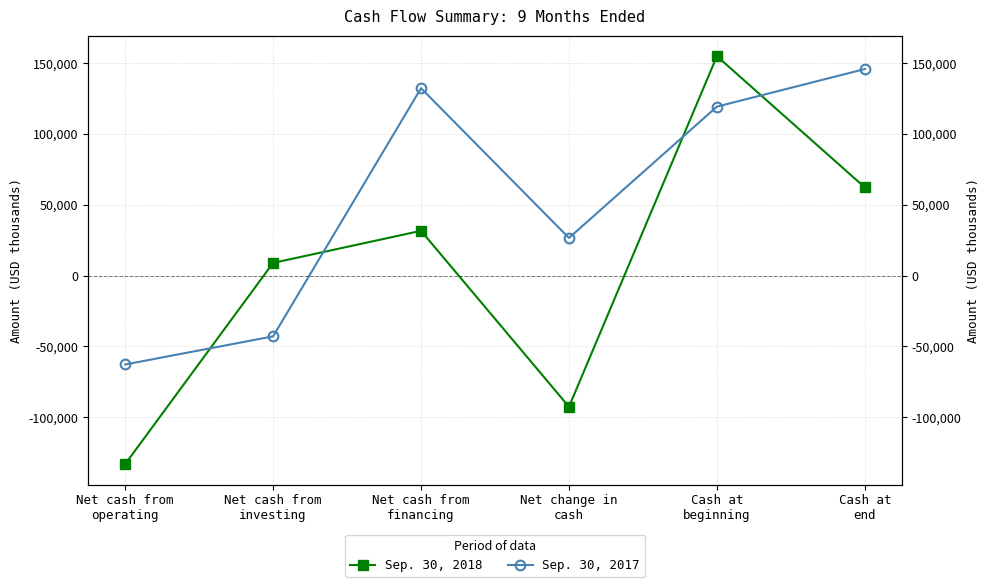

Rank the series by their maximum value, from highest to lowest.

Sep. 30, 2018, Sep. 30, 2017